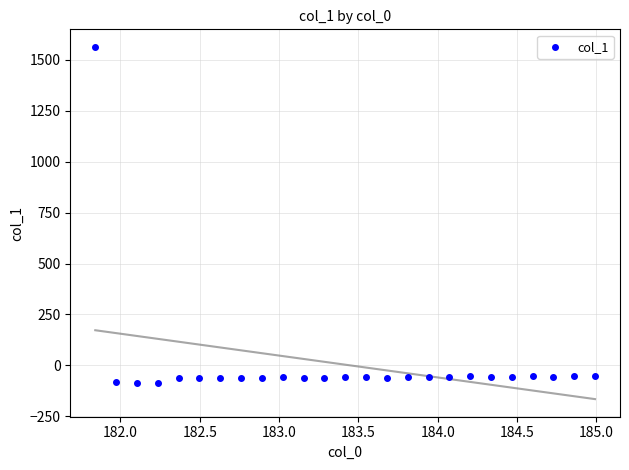

What is the range of Y values (max minus min)?

1651.6